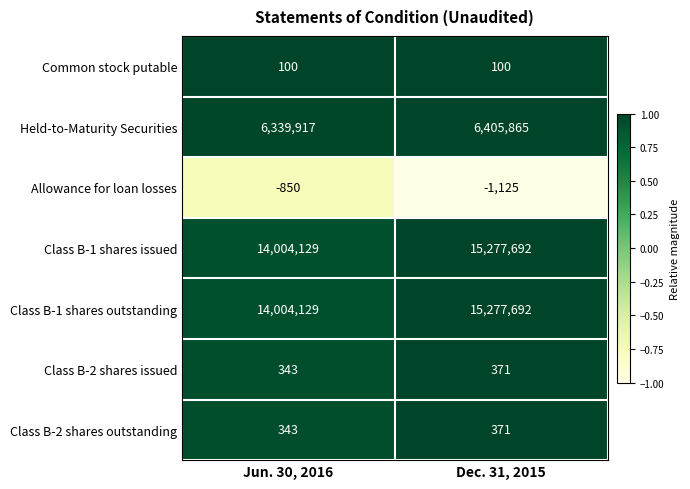

Reading right to left, transcribe all the data shown in this chart.

Common stock putable: Dec. 31, 2015=100	Jun. 30, 2016=100
Held-to-Maturity Securities: Dec. 31, 2015=6405865	Jun. 30, 2016=6339917
Allowance for loan losses: Dec. 31, 2015=-1125	Jun. 30, 2016=-850
Class B-1 shares issued: Dec. 31, 2015=15277692	Jun. 30, 2016=14004129
Class B-1 shares outstanding: Dec. 31, 2015=15277692	Jun. 30, 2016=14004129
Class B-2 shares issued: Dec. 31, 2015=371	Jun. 30, 2016=343
Class B-2 shares outstanding: Dec. 31, 2015=371	Jun. 30, 2016=343